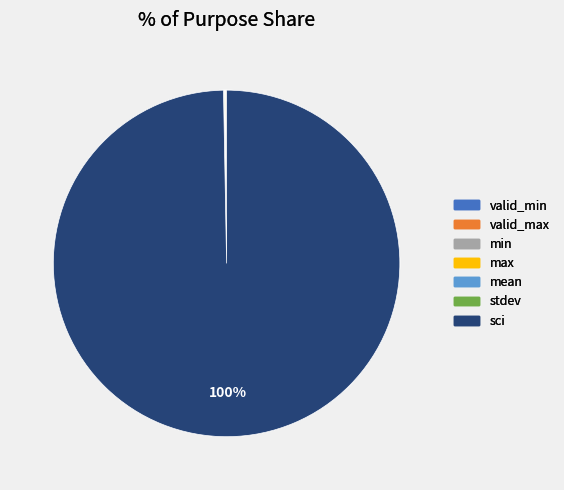

Which category has the biggest portion of the pie?

sci